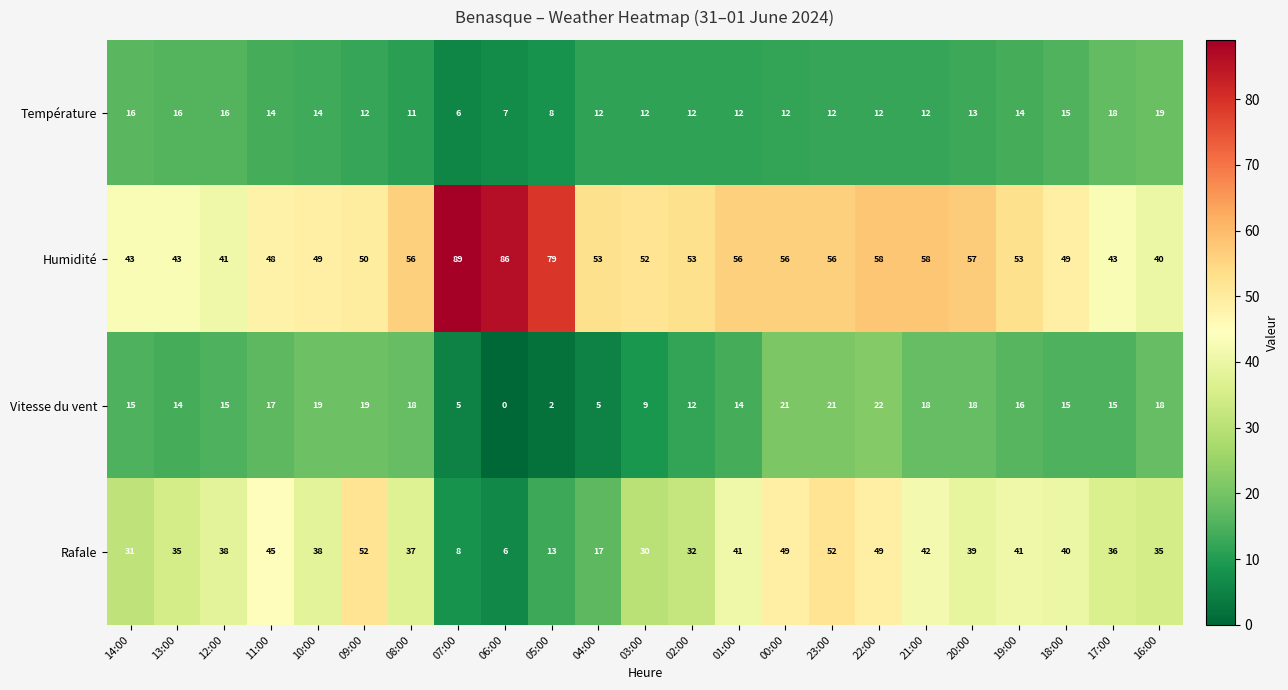

Rank the series at 23:00 from highest to lowest value.

Humidité, Rafale, Vitesse du vent, Température